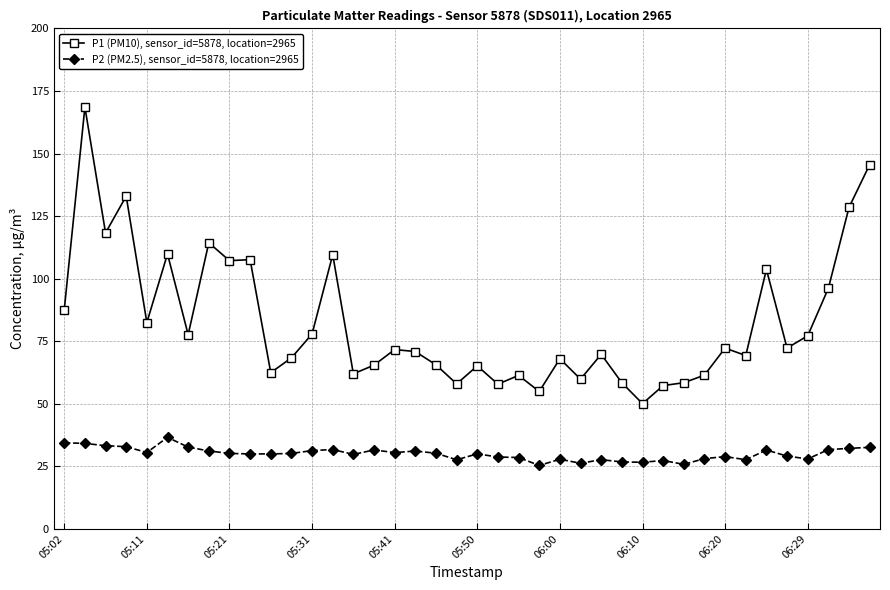

What is the difference between the maximum and second lowest values in the P1 (PM10), sensor_id=5878, location=2965 series?

113.7